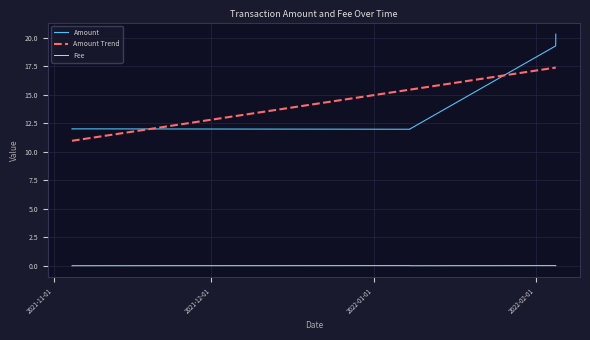

Where is the first local maximum for Fee?

2022-01-07 22:09:00